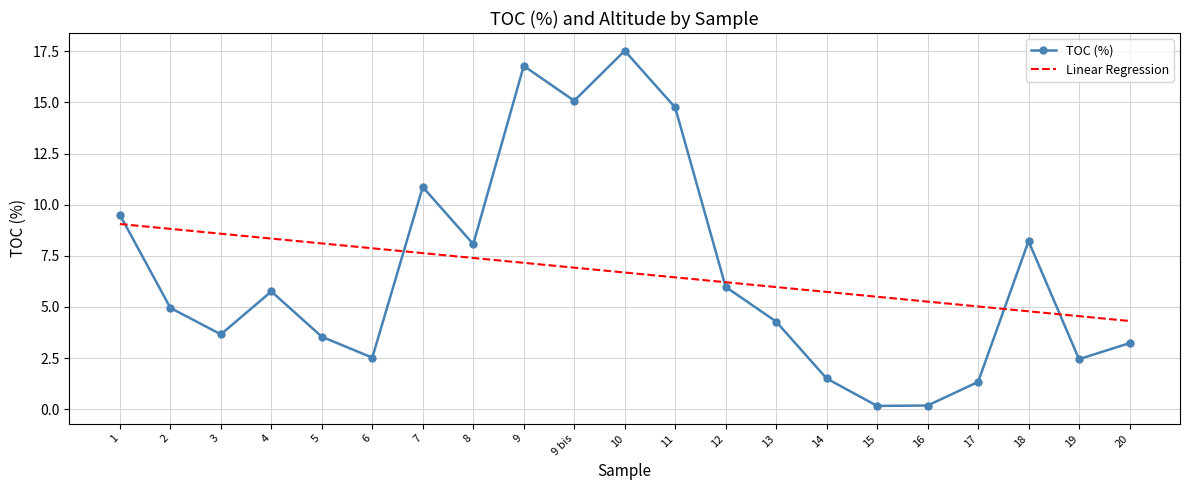

True or false: Linear Regression and TOC (%) intersect in this chart.

True